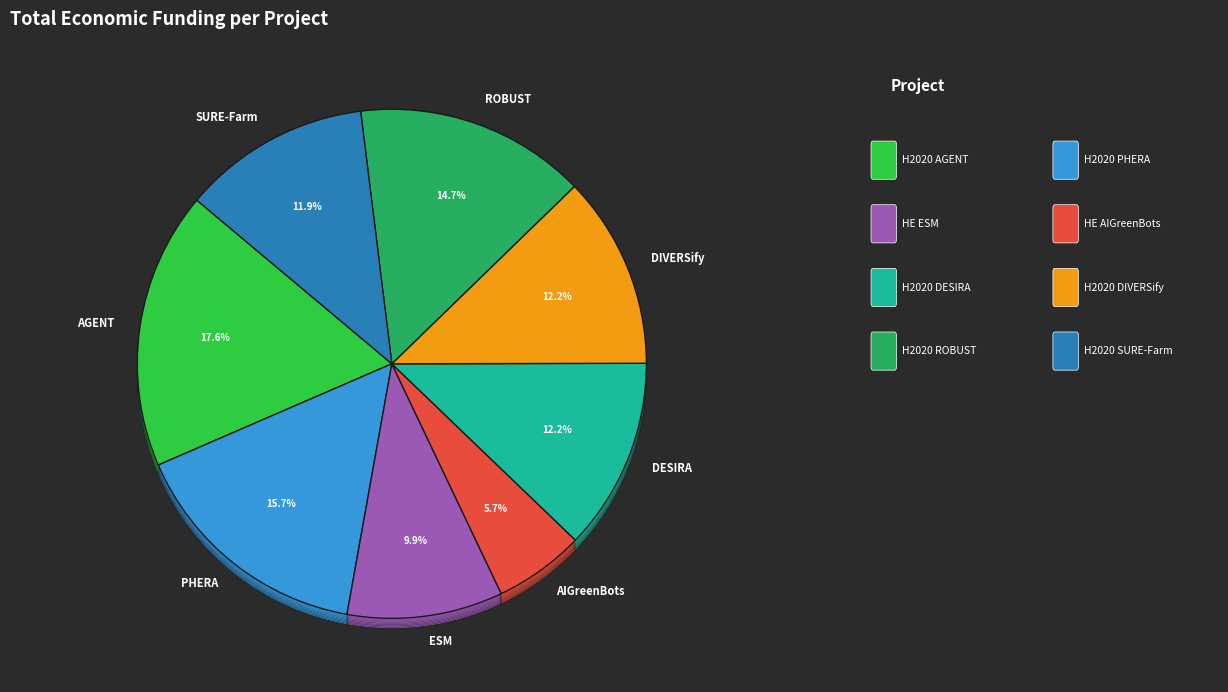

Between DESIRA and ESM, which is larger?

DESIRA